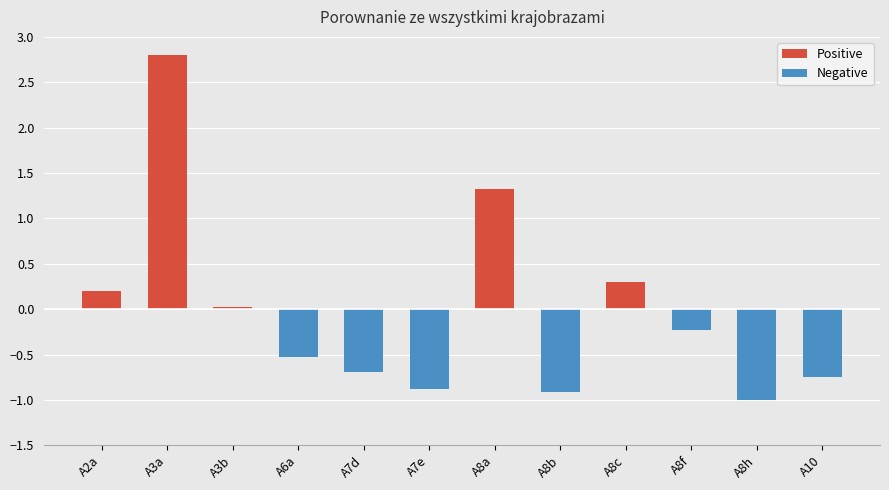

Is it true that Negative equals -0.5 at A6a?

True